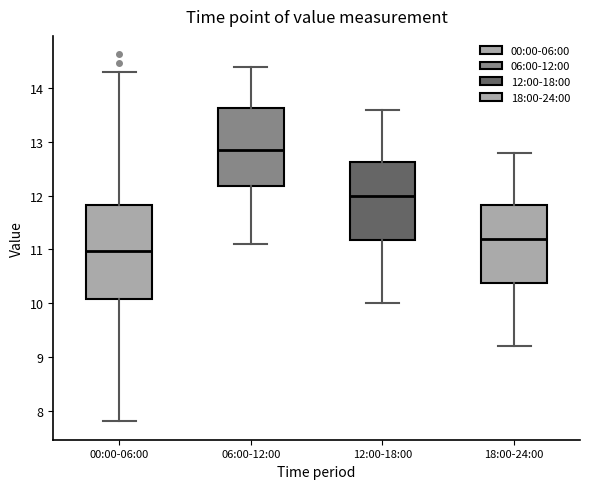

Which box has the highest median line?

06:00-12:00